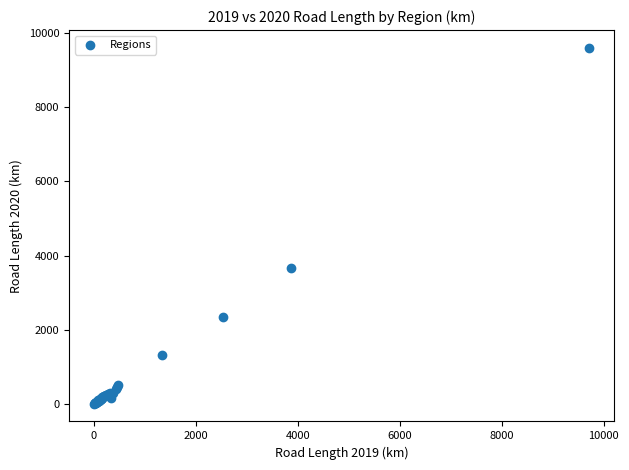

What Y value in the scatter plot is closest to 4804?

3652.9